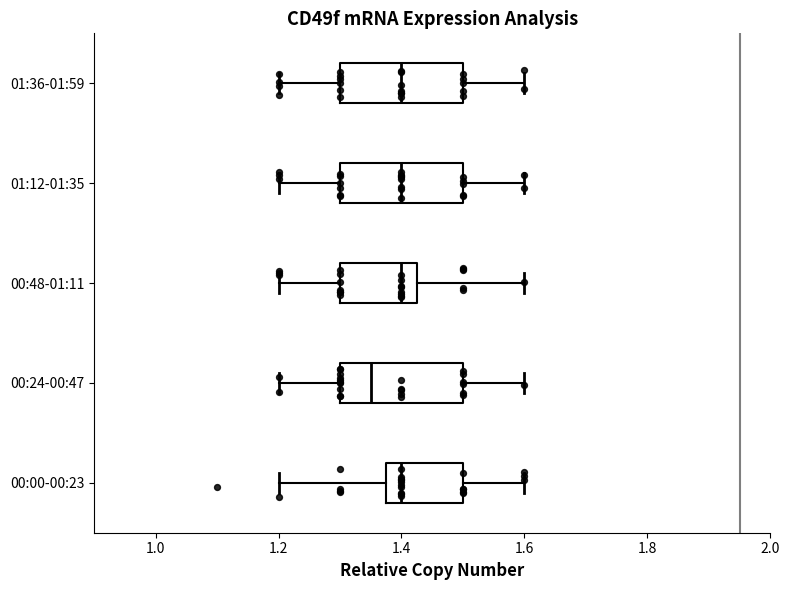

Where does the right whisker of the box for 00:48-01:11 end on the x-axis? The values are not printed on the chart, so give them approximately, as read against the axis.

1.60